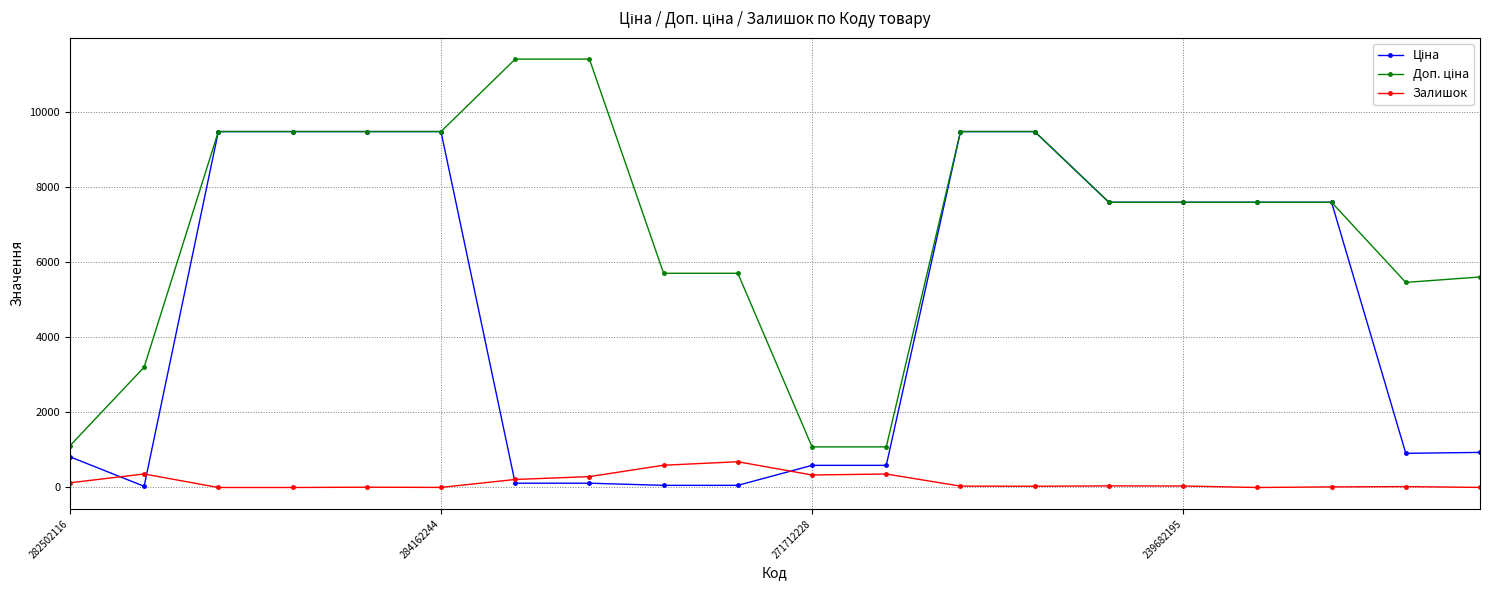

What is the maximum value shown in the chart?

11410.0